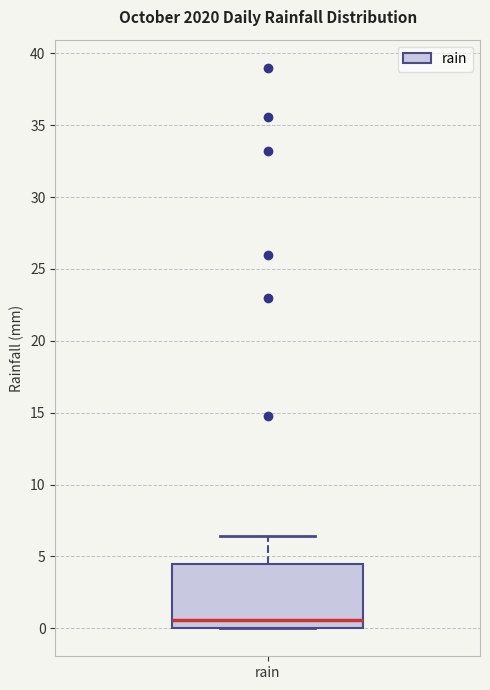

Where is the lower edge of the box for rain on the y-axis? The values are not printed on the chart, so give them approximately, as read against the axis.

0.0